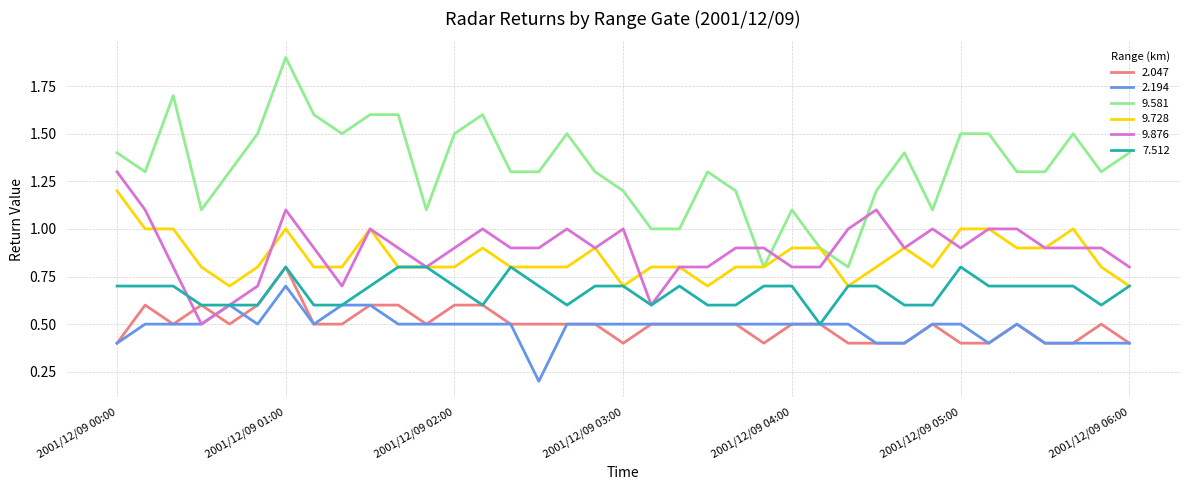

Which series has the widest spread of values?

9.581